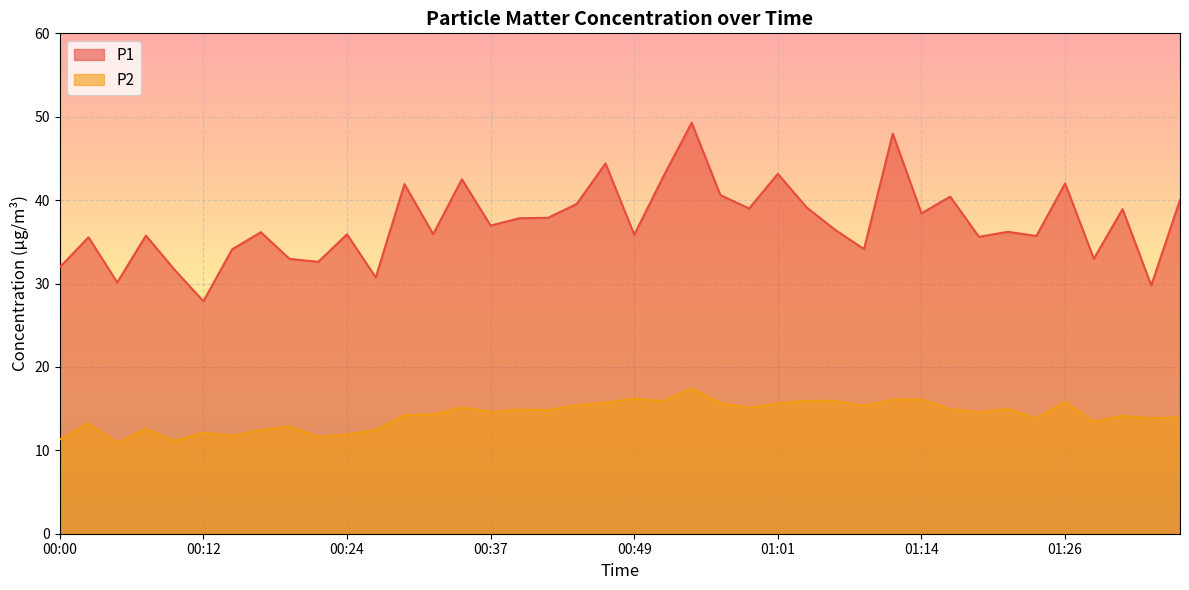

At 00:07, list the series in order from smallest to largest.

P2, P1